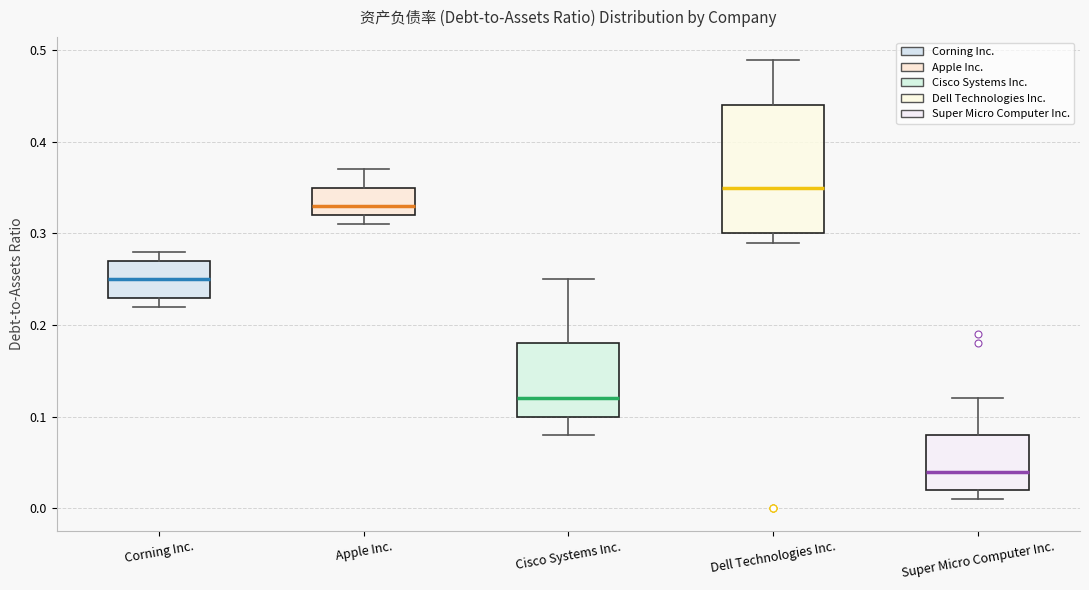

Reading left to right, read every box against the y-axis: the position of its median line, the range the box covers, and the ends of its whiskers. The values are not printed on the chart, so give them approximately, as read against the axis.

Corning Inc.: median 0.25, box 0.23 to 0.27, whiskers 0.22 to 0.28
Apple Inc.: median 0.33, box 0.32 to 0.35, whiskers 0.31 to 0.37
Cisco Systems Inc.: median 0.12, box 0.10 to 0.18, whiskers 0.08 to 0.25
Dell Technologies Inc.: median 0.35, box 0.30 to 0.44, whiskers 0.29 to 0.49
Super Micro Computer Inc.: median 0.04, box 0.02 to 0.08, whiskers 0.01 to 0.12